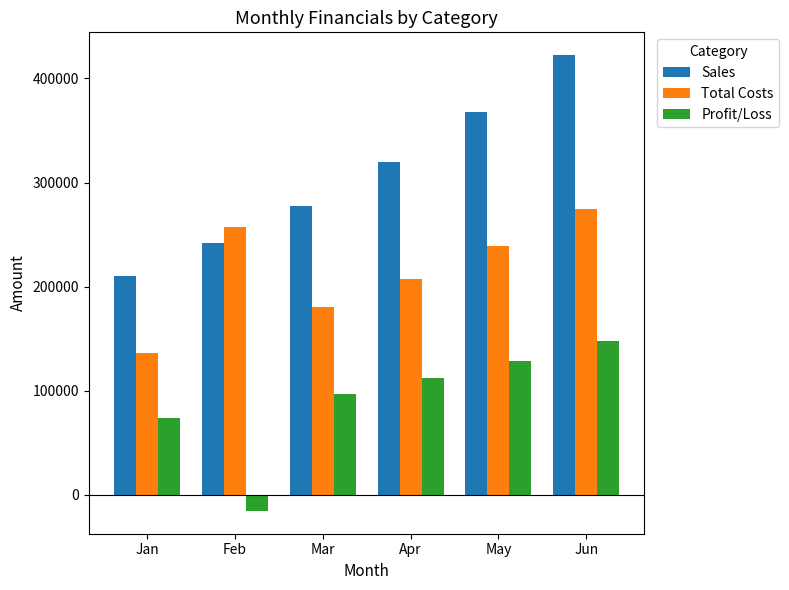

Is it true that Total Costs equals 376503 at Jun?

False